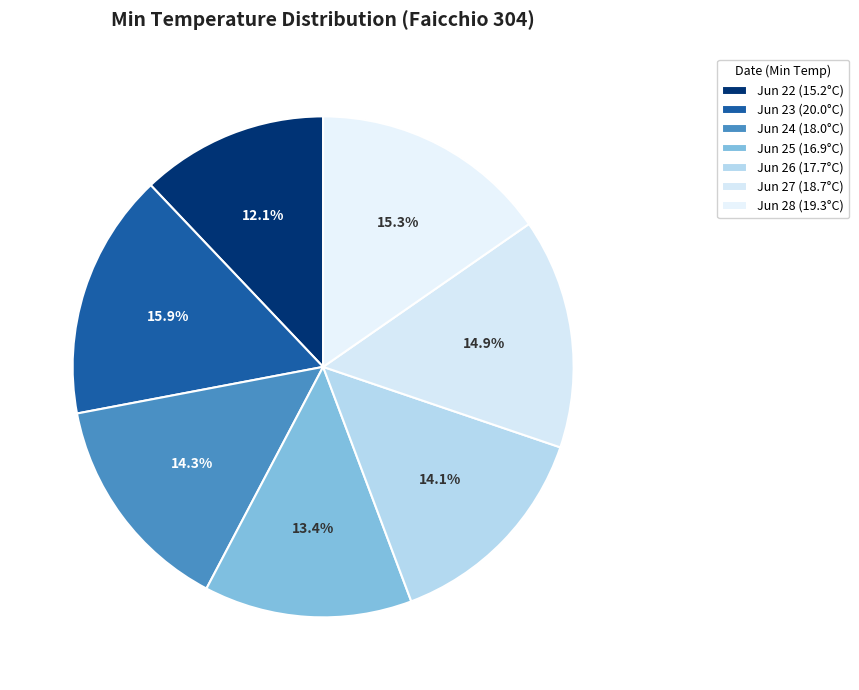

How many slices are in this pie chart?

7